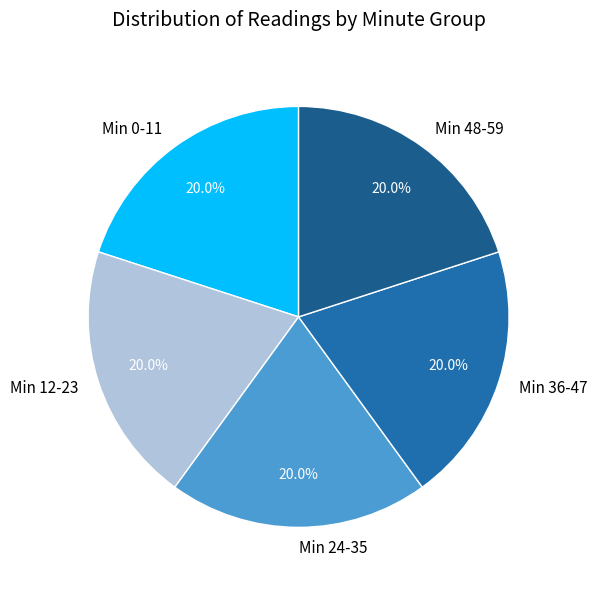

What is the ratio of the value at Min 24-35 to the value at Min 0-11?

1.0